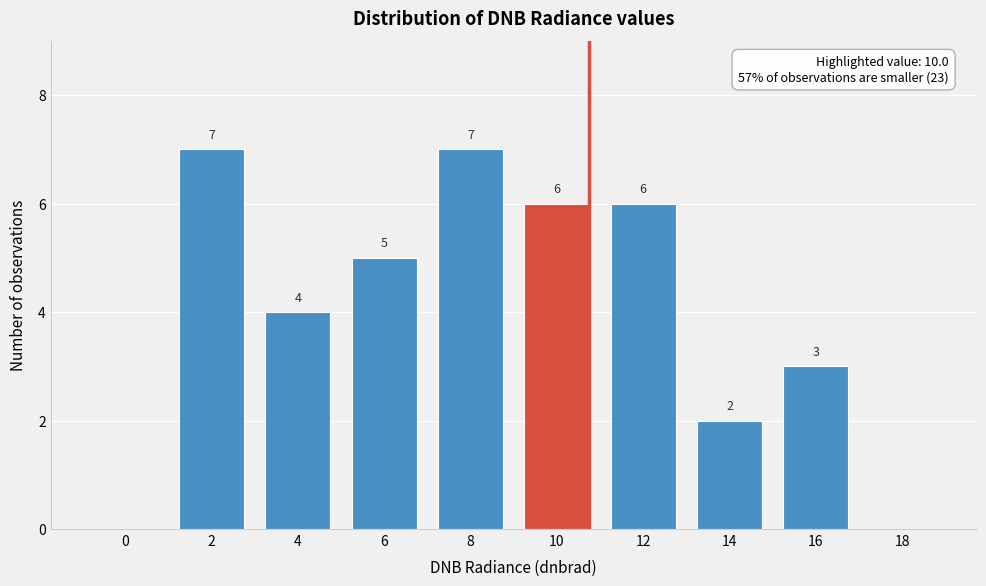

Reading right to left, list all the values displayed in this chart.

18=0	16=3	14=2	12=6	10=6	8=7	6=5	4=4	2=7	0=0